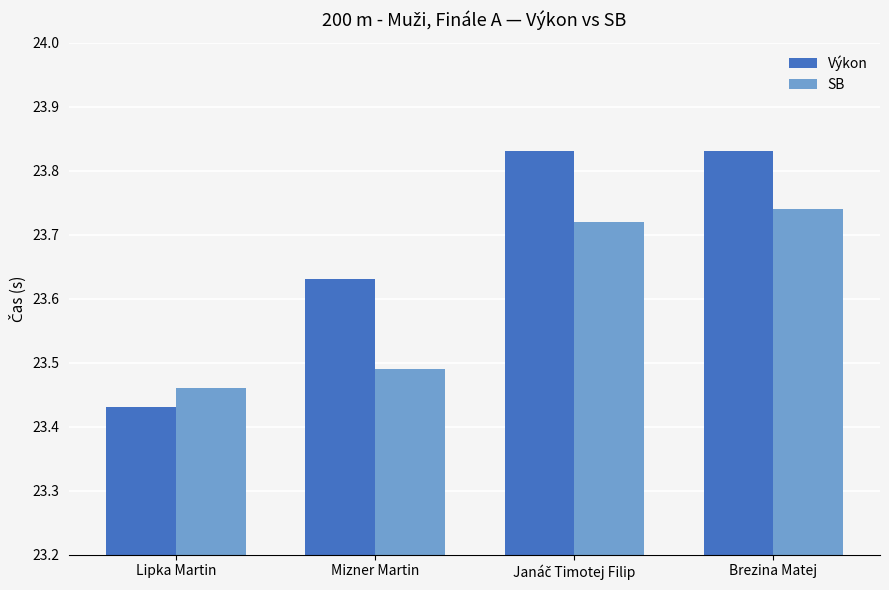

How many bars are there in total?

8